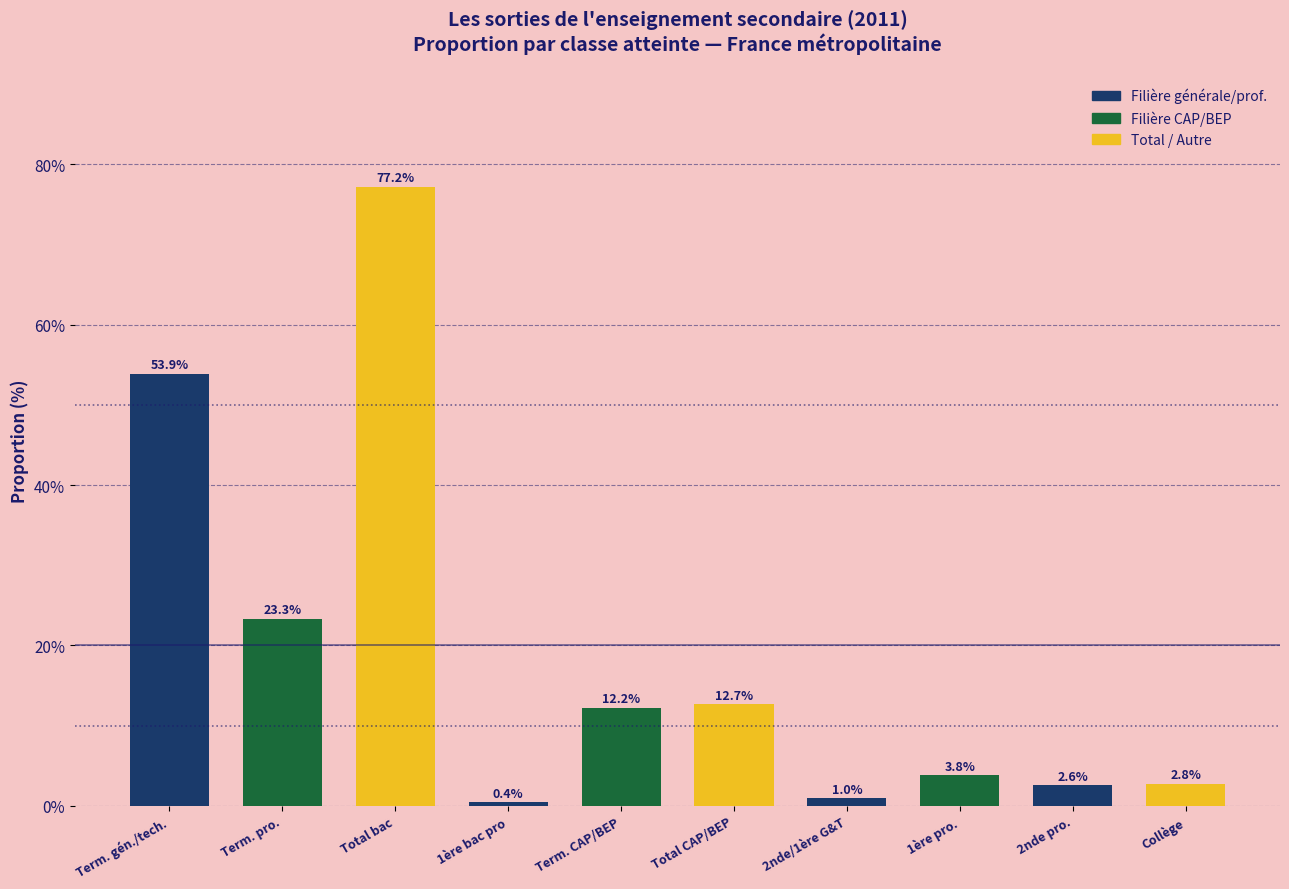

Reading left to right, extract all data points from this chart.

53.9	23.3	77.2	0.4	12.2	12.7	1.0	3.8	2.6	2.8